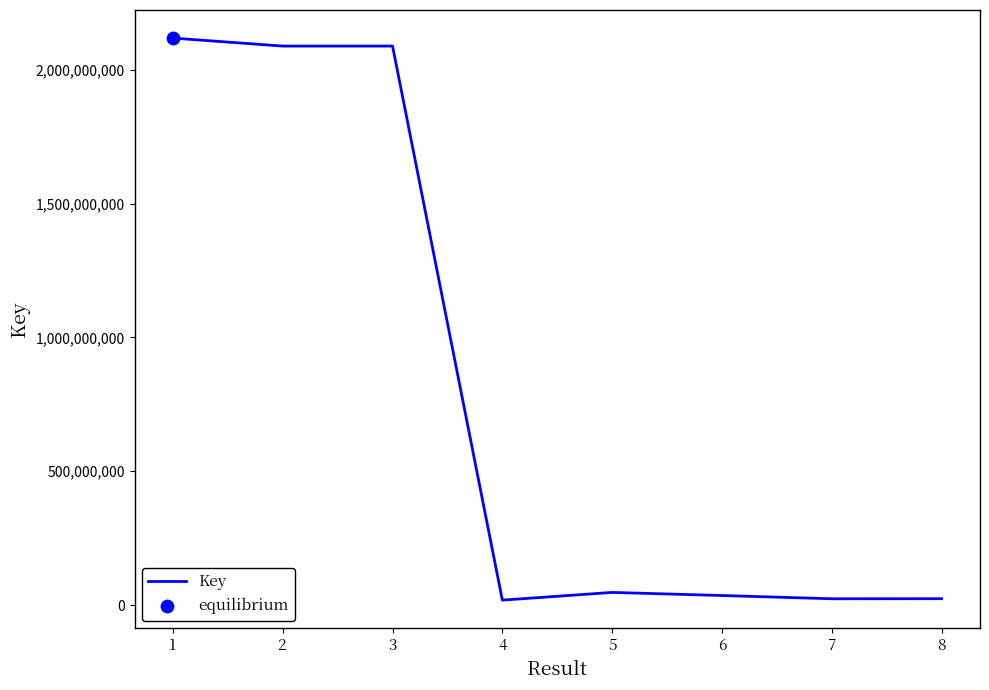

What is the ratio of the value at 4 to the value at 6?

0.5